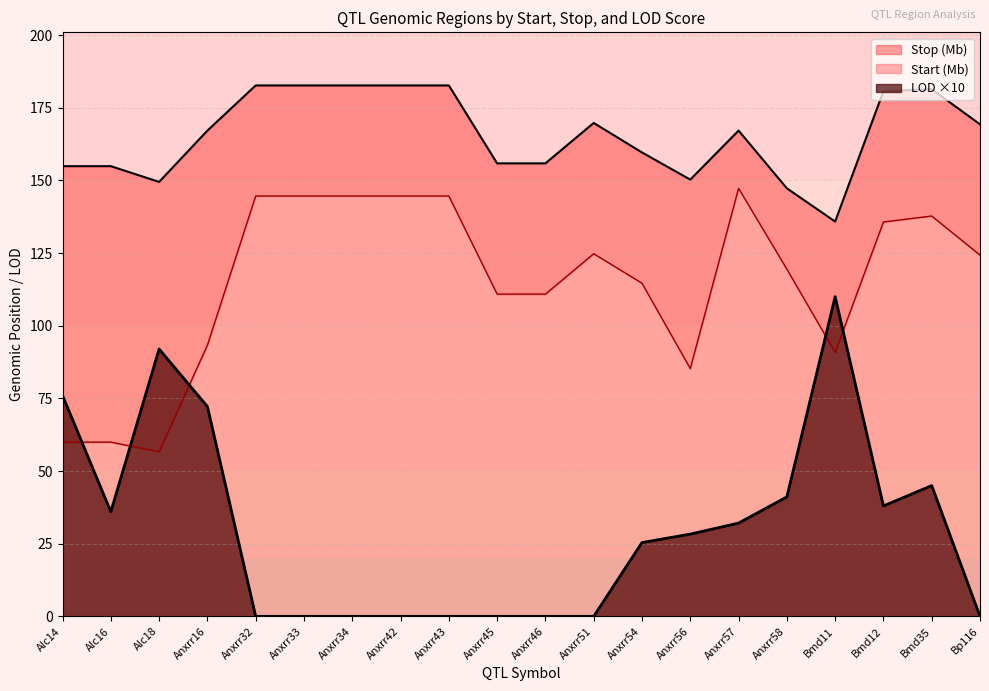

What is the total value across all series at Anxrr56?

263.8